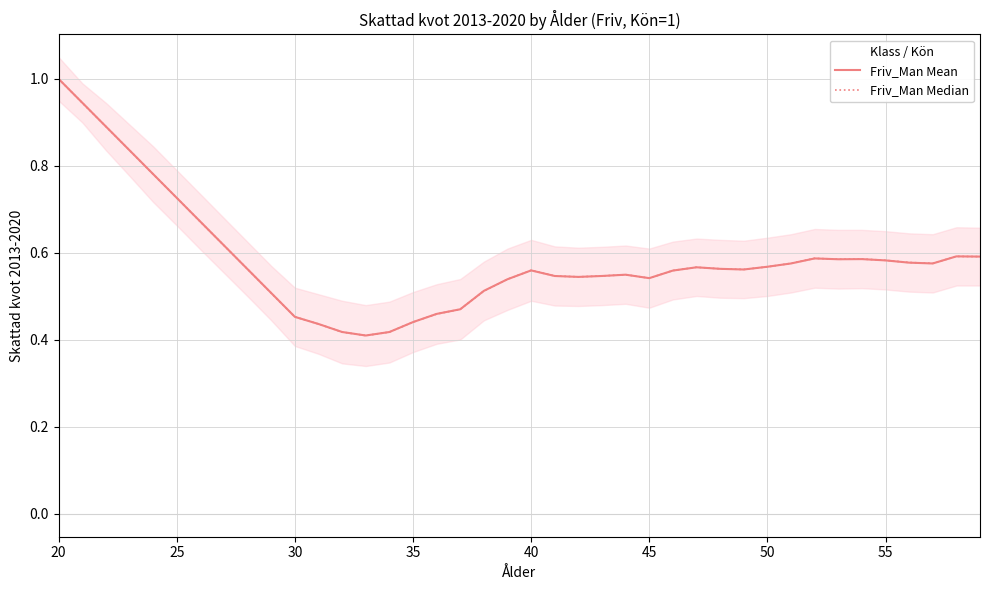

What is the difference between the maximum and minimum values in the Friv_Man Mean series?

0.6